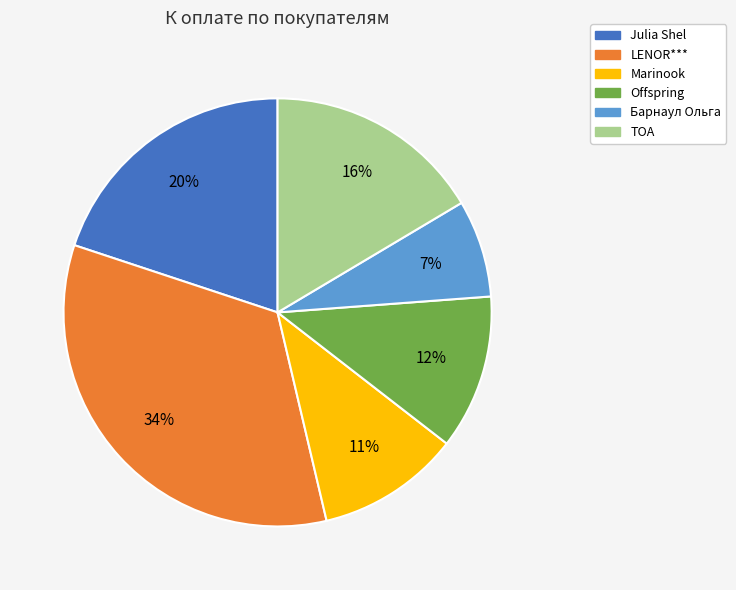

Rank the categories by value from highest to lowest.

LENOR***, Julia Shel, ТОА, Offspring, Marinook, Барнаул Ольга